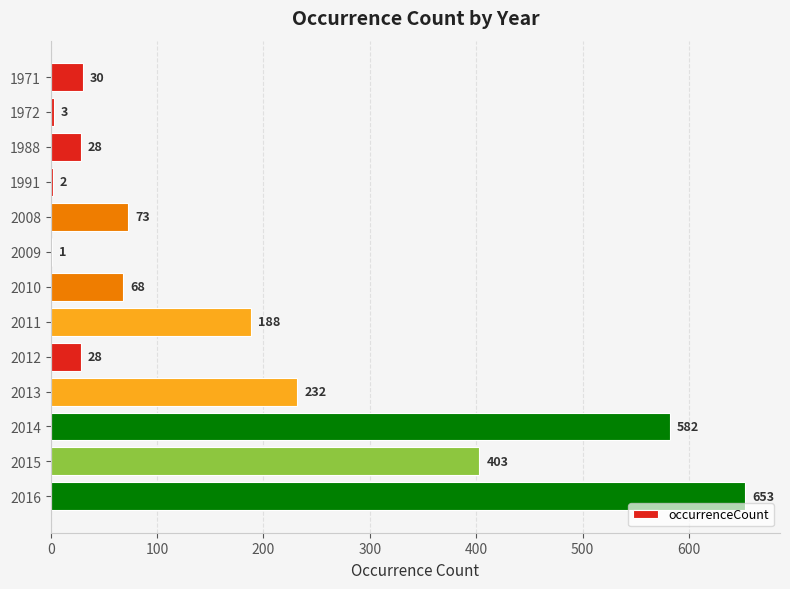

What is the change in value from 2009 to 2012?

+27